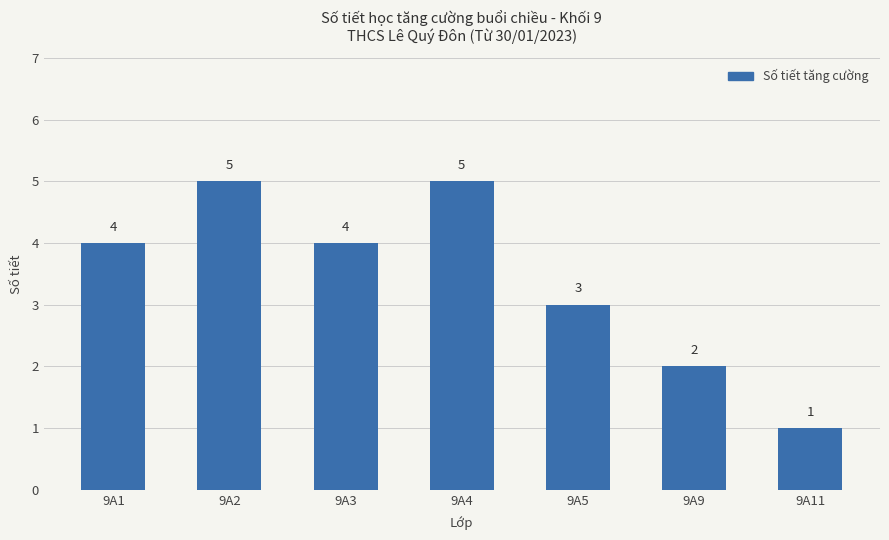

What is the value of the 3rd bar from the left?

4